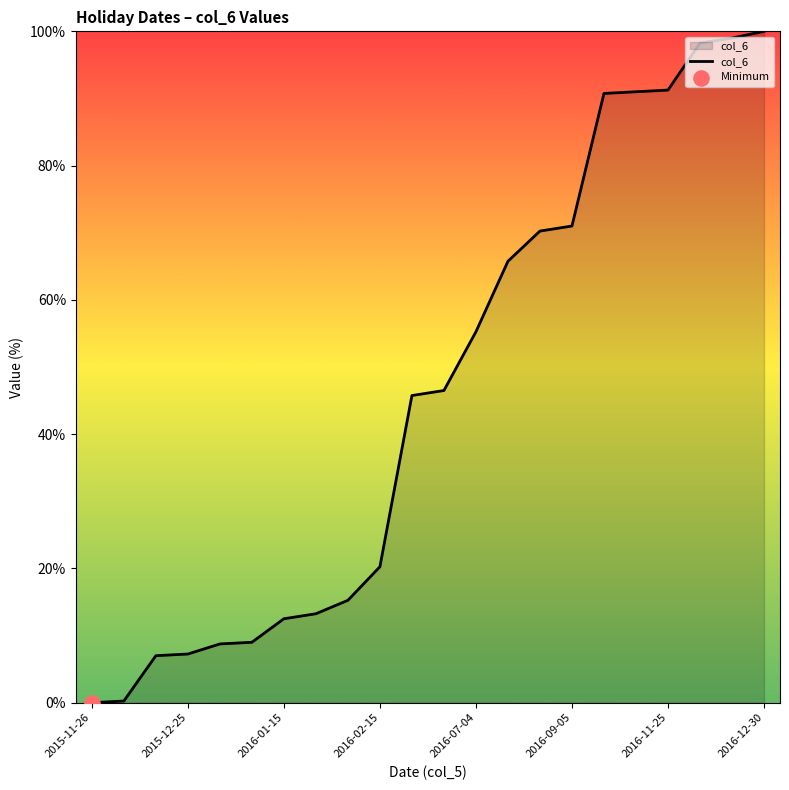

What is the difference between the maximum and minimum values?

100.0